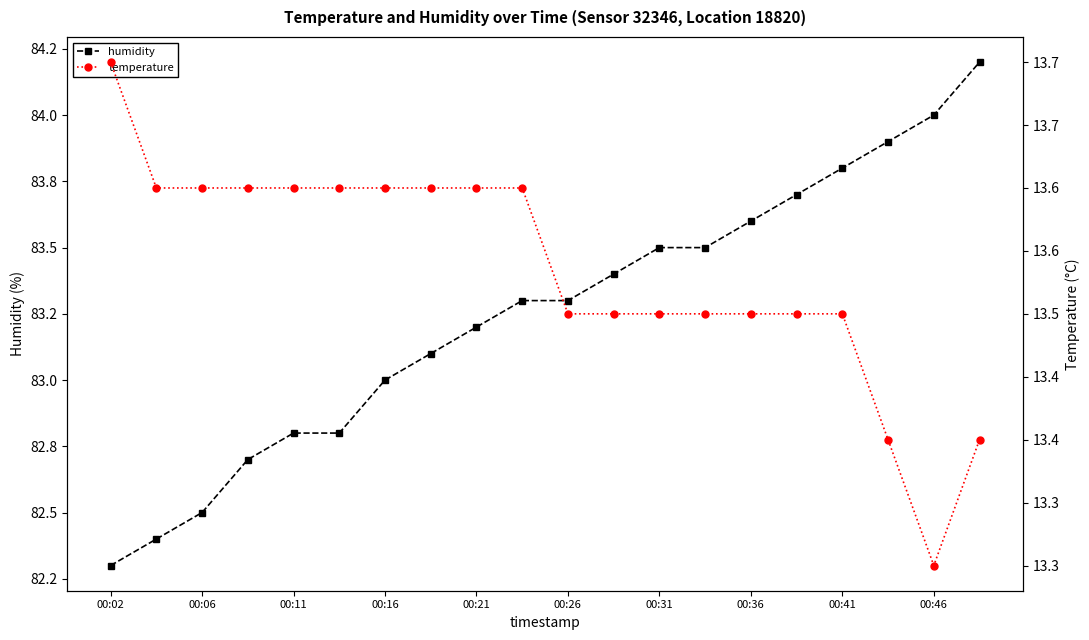

At which category is the sum across all series the highest?

19